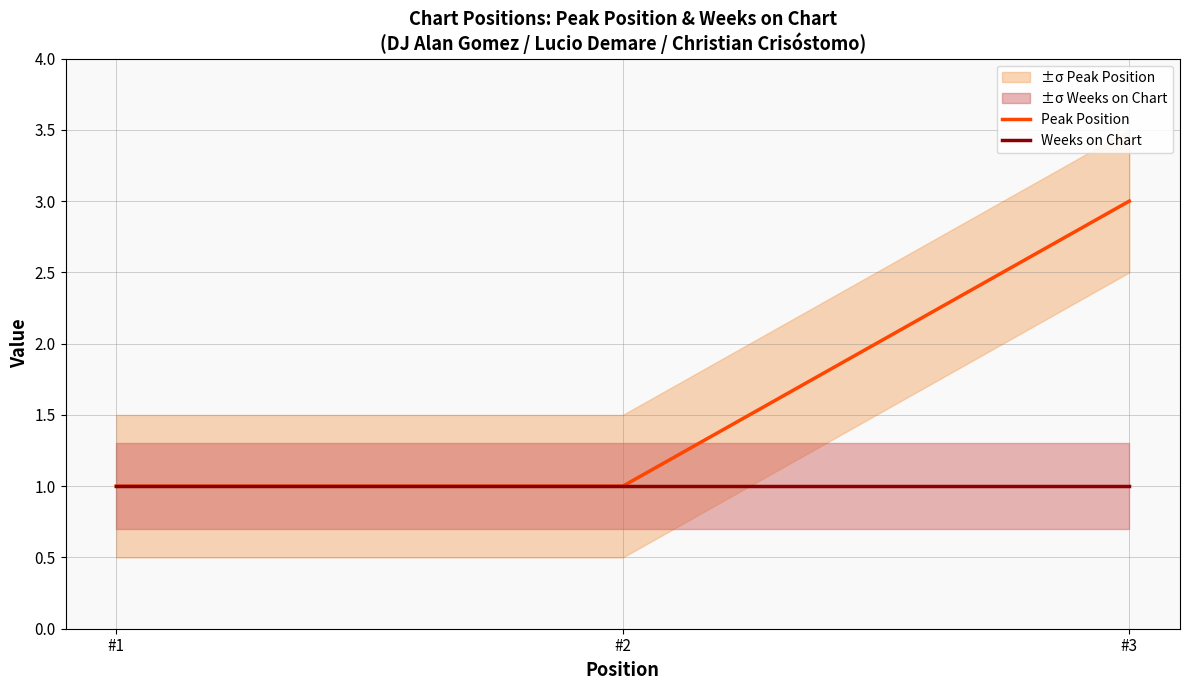

Rank the categories by Peak Position value from lowest to highest.

#1, #2, #3